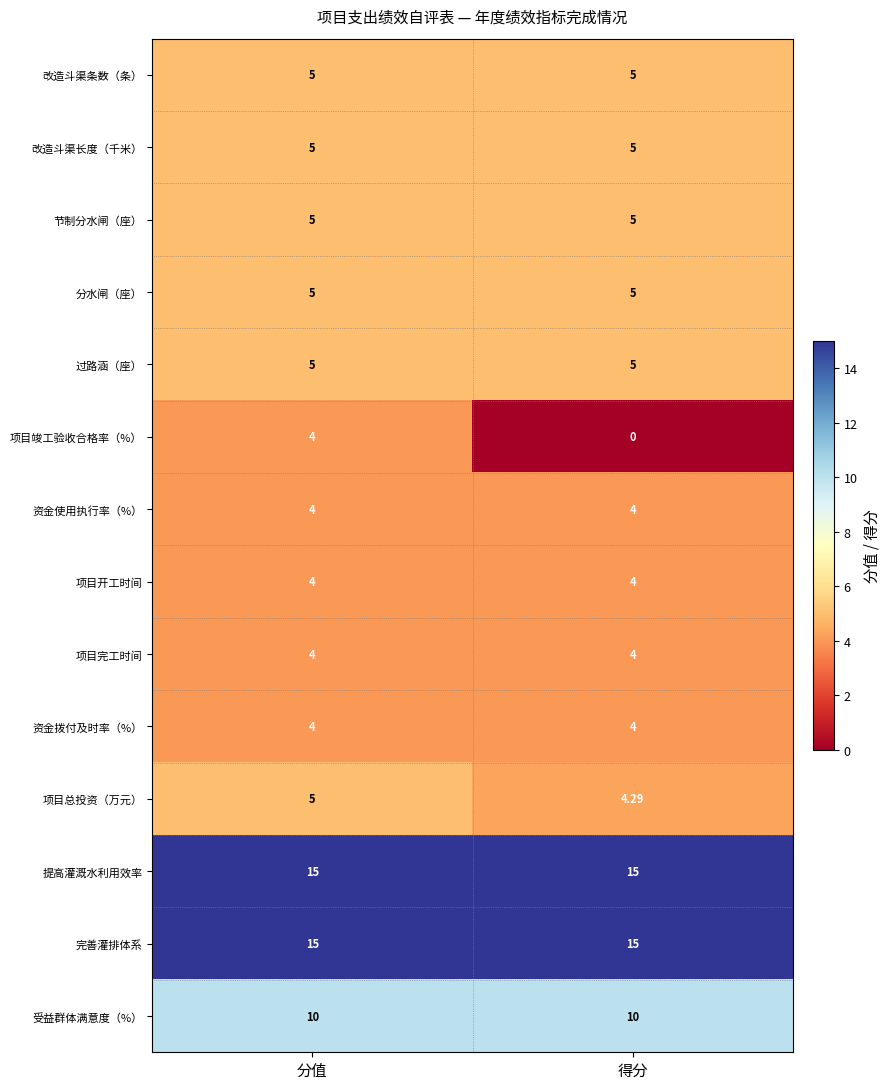

Which series has the largest range (max minus min)?

项目竣工验收合格率（%）